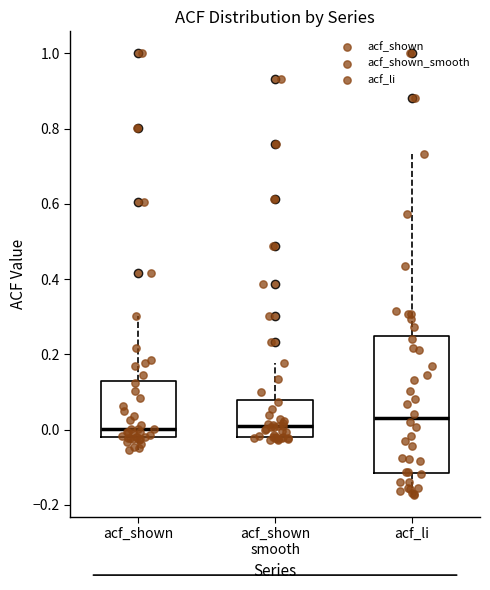

Reading left to right, read every box against the y-axis: the position of its median line, the range the box covers, and the ends of its whiskers. The values are not printed on the chart, so give them approximately, as read against the axis.

acf_shown: median 0.00, box -0.02 to 0.14, whiskers -0.06 to 0.30
acf_shown smooth: median 0.00, box -0.02 to 0.08, whiskers -0.02 (just below the box's lower edge) to 0.18
acf_li: median 0.04, box -0.12 to 0.24, whiskers -0.18 to 0.74